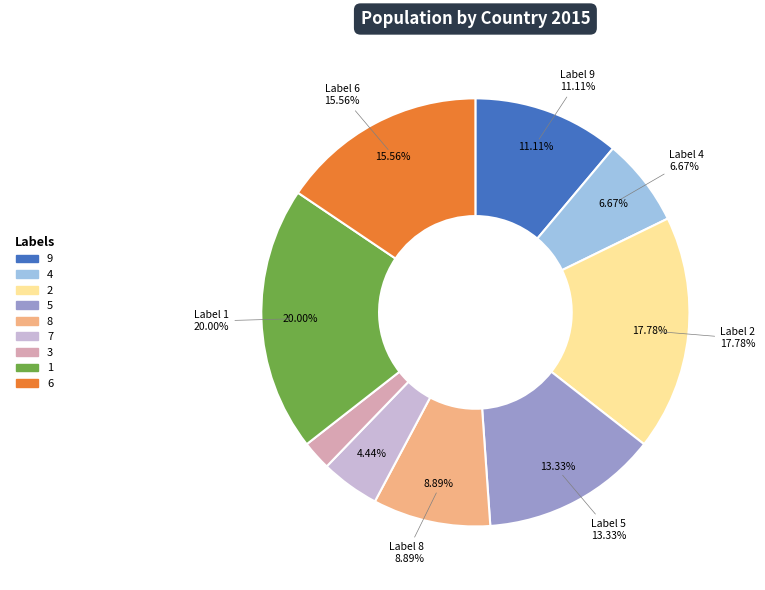

Approximately how many times larger is the value at 3 compared to 8?

0.2